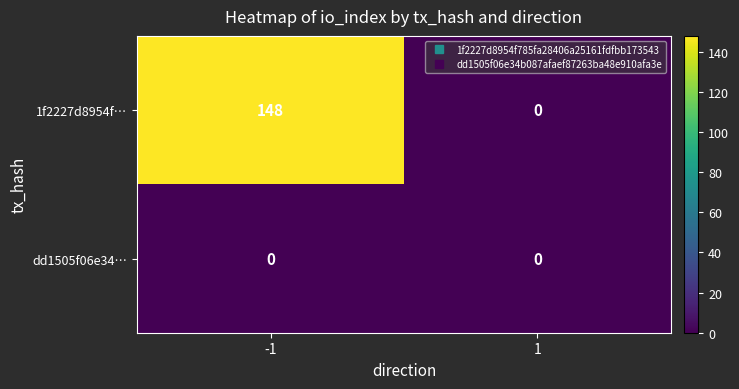

Count the number of data series in this chart.

2